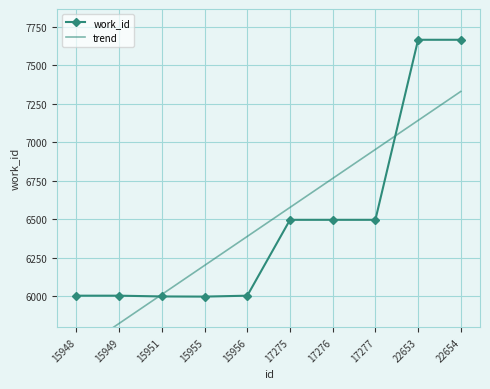

At which category does work_id reach its first local valley?

15955